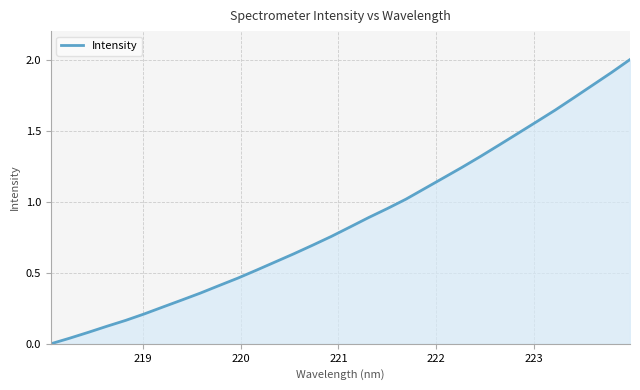

What is the maximum value shown in the chart?

2.0